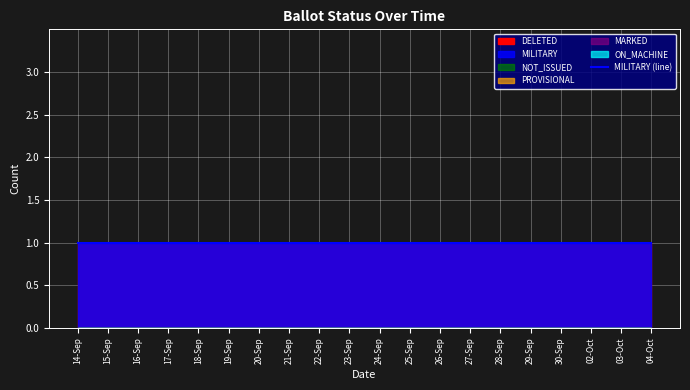

Reading left to right, transcribe all the data shown in this chart.

MILITARY: 14-Sep=1	15-Sep=1	16-Sep=1	17-Sep=1	18-Sep=1	19-Sep=1	20-Sep=1	21-Sep=1	22-Sep=1	23-Sep=1	24-Sep=1	25-Sep=1	26-Sep=1	27-Sep=1	28-Sep=1	29-Sep=1	30-Sep=1	02-Oct=1	03-Oct=1	04-Oct=1
NOT_ISSUED: 14-Sep=0	15-Sep=0	16-Sep=0	17-Sep=0	18-Sep=0	19-Sep=0	20-Sep=0	21-Sep=0	22-Sep=0	23-Sep=0	24-Sep=0	25-Sep=0	26-Sep=0	27-Sep=0	28-Sep=0	29-Sep=0	30-Sep=0	02-Oct=0	03-Oct=0	04-Oct=0
PROVISIONAL: 14-Sep=0	15-Sep=0	16-Sep=0	17-Sep=0	18-Sep=0	19-Sep=0	20-Sep=0	21-Sep=0	22-Sep=0	23-Sep=0	24-Sep=0	25-Sep=0	26-Sep=0	27-Sep=0	28-Sep=0	29-Sep=0	30-Sep=0	02-Oct=0	03-Oct=0	04-Oct=0
DELETED: 14-Sep=1	15-Sep=1	16-Sep=1	17-Sep=1	18-Sep=1	19-Sep=1	20-Sep=1	21-Sep=1	22-Sep=1	23-Sep=1	24-Sep=1	25-Sep=1	26-Sep=1	27-Sep=1	28-Sep=1	29-Sep=1	30-Sep=1	02-Oct=1	03-Oct=1	04-Oct=1
MARKED: 14-Sep=0	15-Sep=0	16-Sep=0	17-Sep=0	18-Sep=0	19-Sep=0	20-Sep=0	21-Sep=0	22-Sep=0	23-Sep=0	24-Sep=0	25-Sep=0	26-Sep=0	27-Sep=0	28-Sep=0	29-Sep=0	30-Sep=0	02-Oct=0	03-Oct=0	04-Oct=0
ON_MACHINE: 14-Sep=0	15-Sep=0	16-Sep=0	17-Sep=0	18-Sep=0	19-Sep=0	20-Sep=0	21-Sep=0	22-Sep=0	23-Sep=0	24-Sep=0	25-Sep=0	26-Sep=0	27-Sep=0	28-Sep=0	29-Sep=0	30-Sep=0	02-Oct=0	03-Oct=0	04-Oct=0